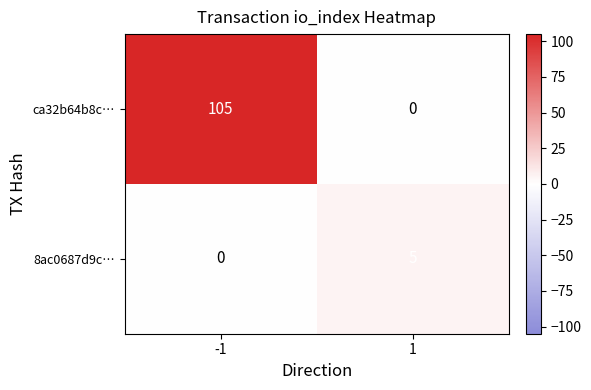

True or false: 8ac0687d9c… has a value of 5 at 1.

True